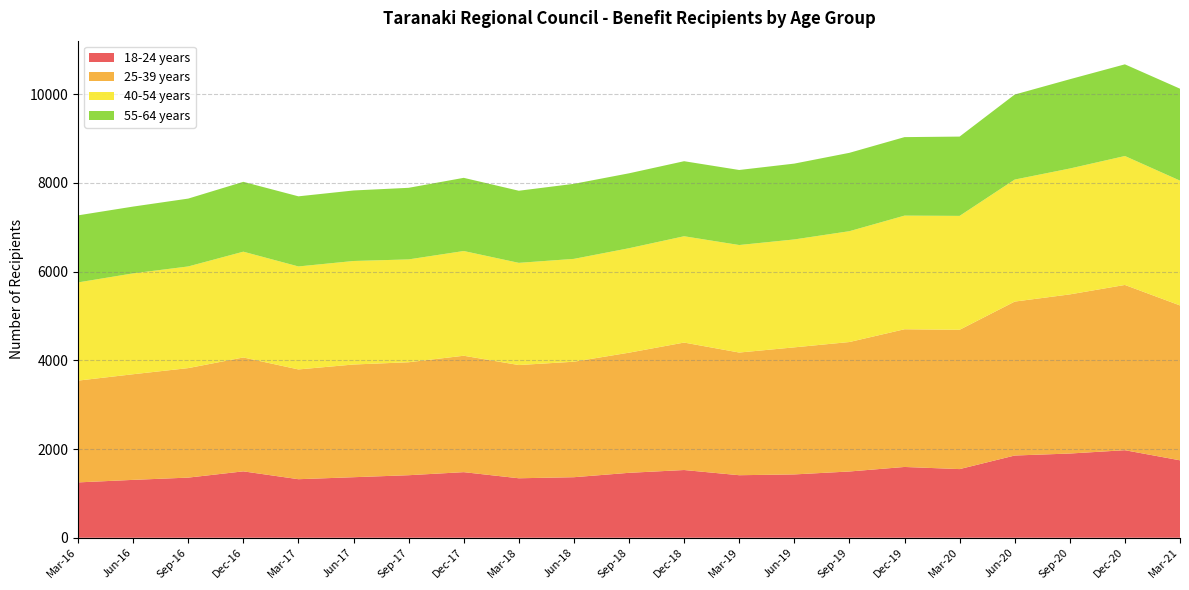

Reading left to right, extract all data points from this chart.

18-24 years: 1248	1305	1356	1497	1320	1365	1410	1479	1341	1365	1464	1527	1410	1428	1494	1596	1548	1854	1899	1974	1746
25-39 years: 2295	2382	2469	2568	2475	2541	2547	2625	2553	2604	2709	2874	2766	2865	2919	3105	3141	3471	3588	3726	3492
40-54 years: 2214	2274	2292	2385	2322	2334	2319	2361	2304	2319	2355	2397	2424	2433	2499	2562	2568	2751	2838	2907	2814
55-64 years: 1512	1506	1530	1575	1581	1590	1614	1650	1626	1692	1689	1692	1692	1710	1767	1770	1788	1917	2013	2067	2073